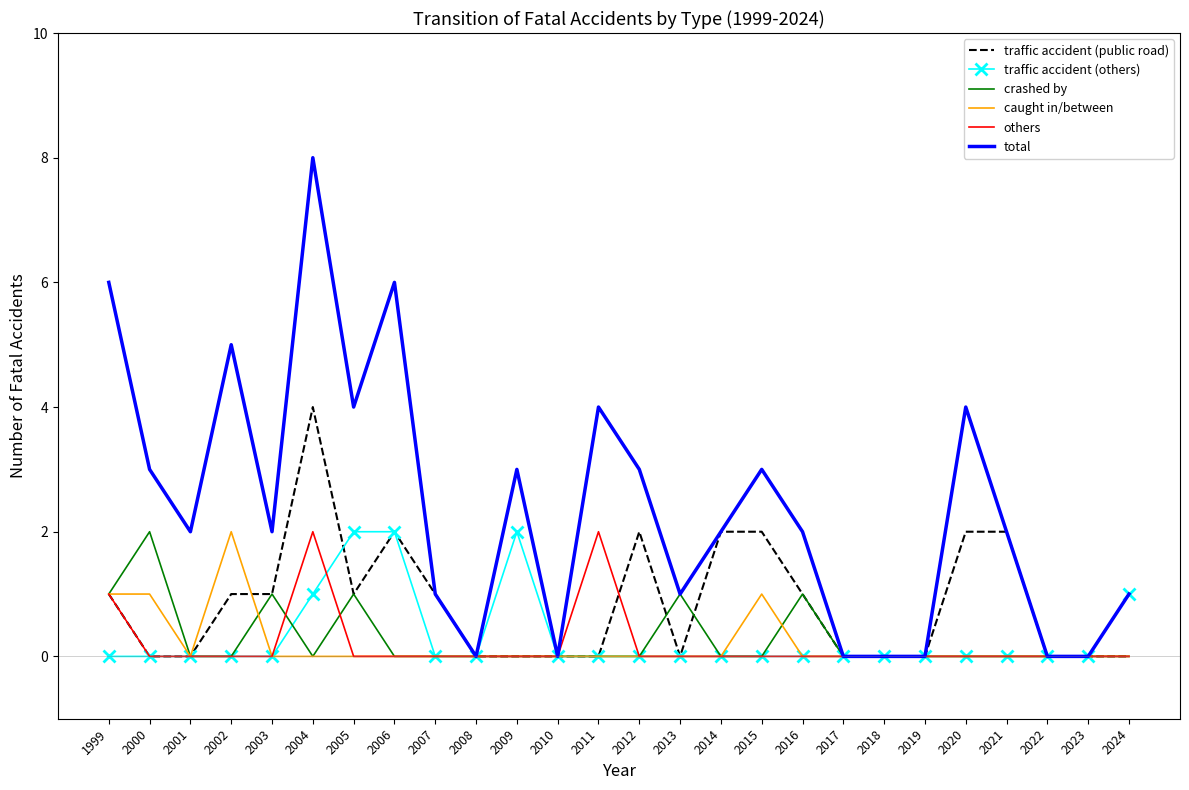

Read the traffic accident (public road) value at 2014.

2